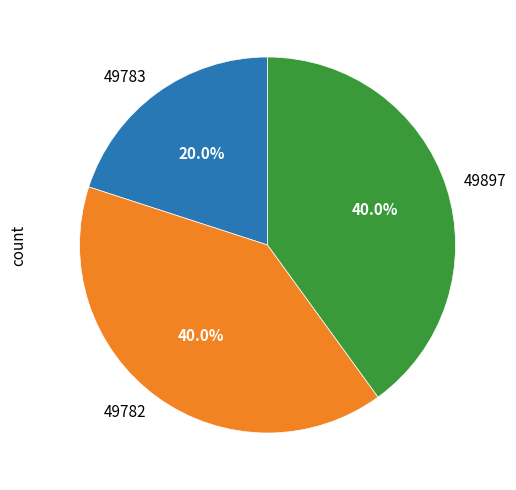

How many slices are in this pie chart?

3